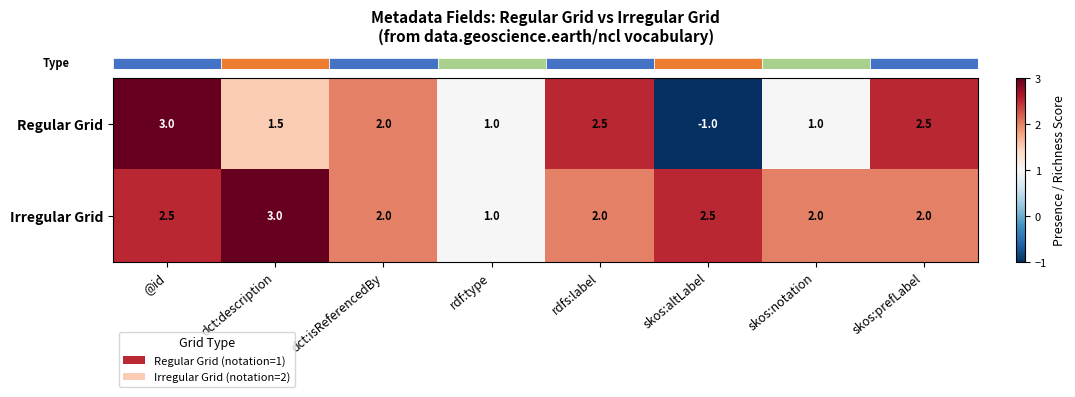

What is the minimum value for Regular Grid?

-1.0